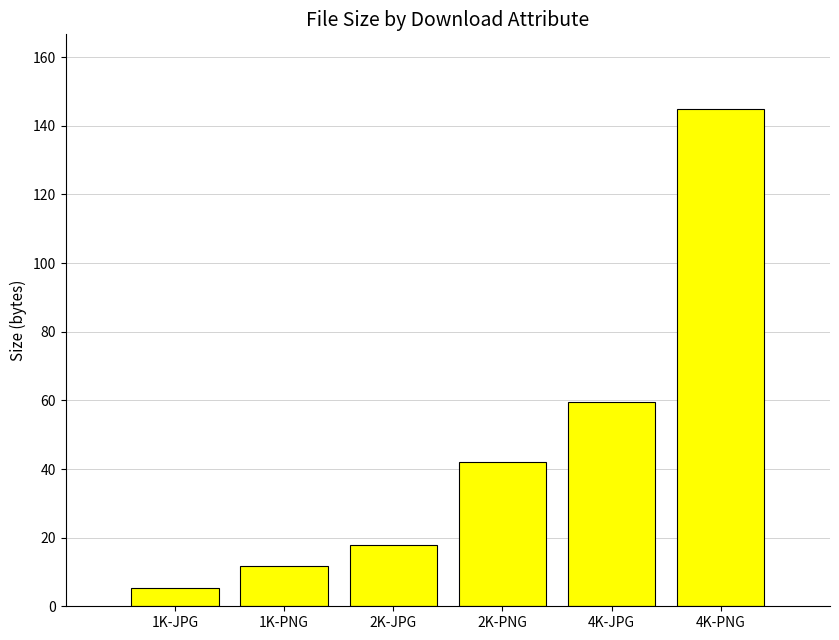

What is the maximum value shown in the chart?

144.9